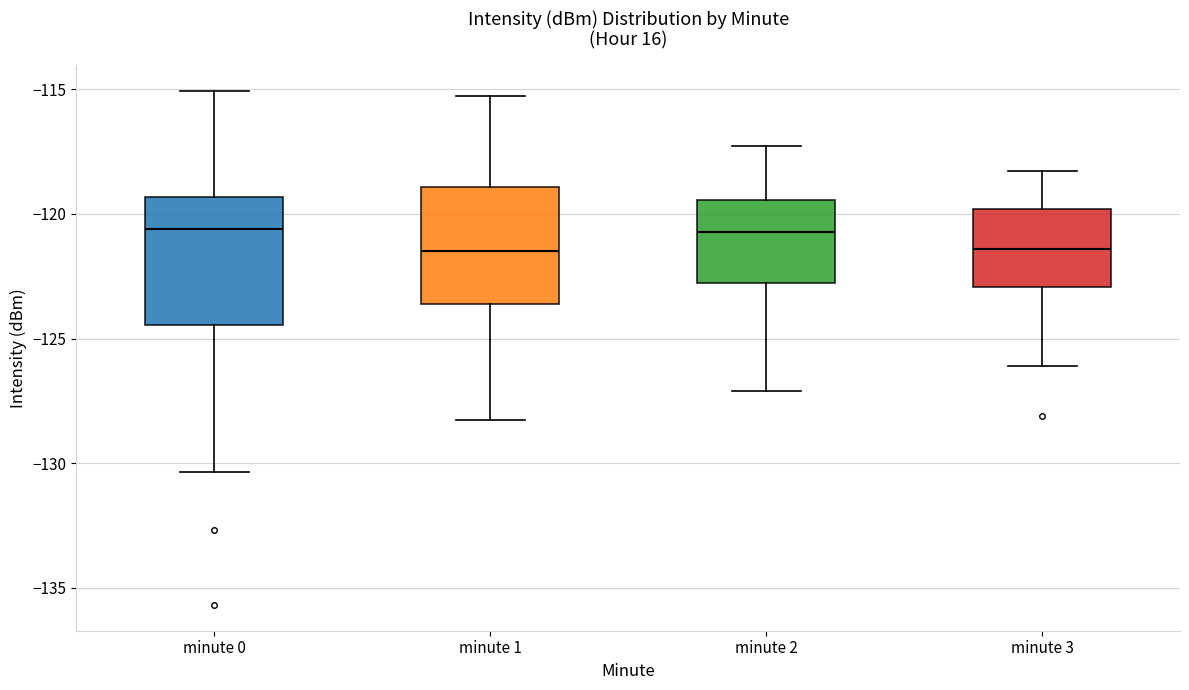

Where does the lower whisker of the box for minute 3 end on the y-axis? The values are not printed on the chart, so give them approximately, as read against the axis.

-126.0